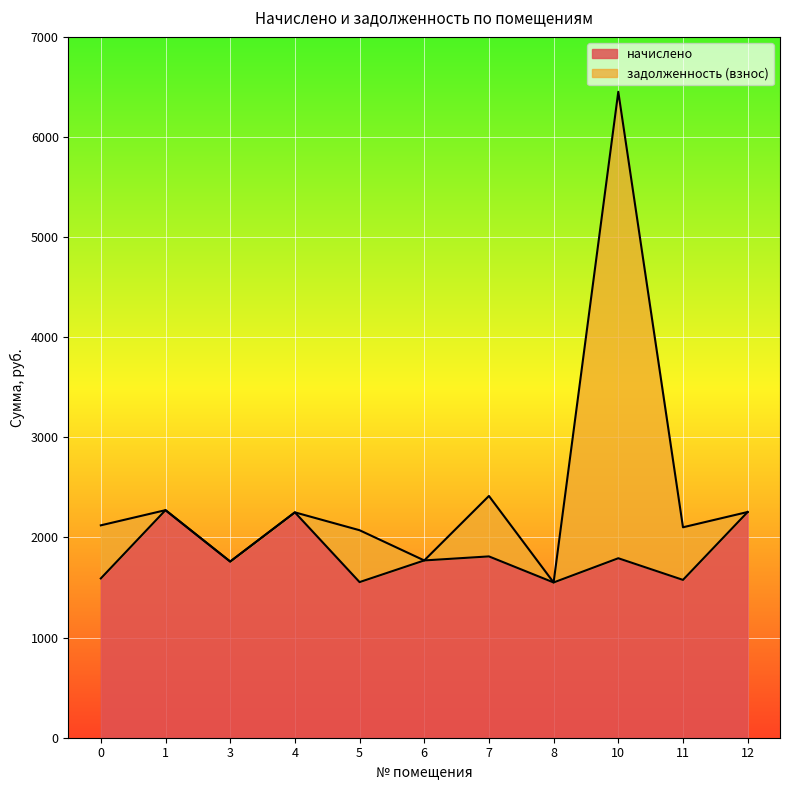

Reading left to right, what are all the values shown in this chart?

1591.0	2272.9	1759.7	2250.9	1554.4	1770.7	1811.0	1550.7	1792.7	1576.4	2254.6